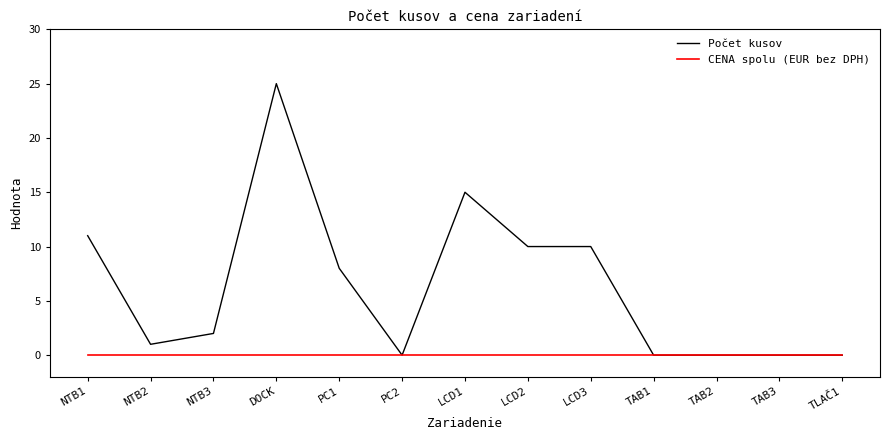

What is the sum of the Počet kusov values at PC2 and PC1?

8